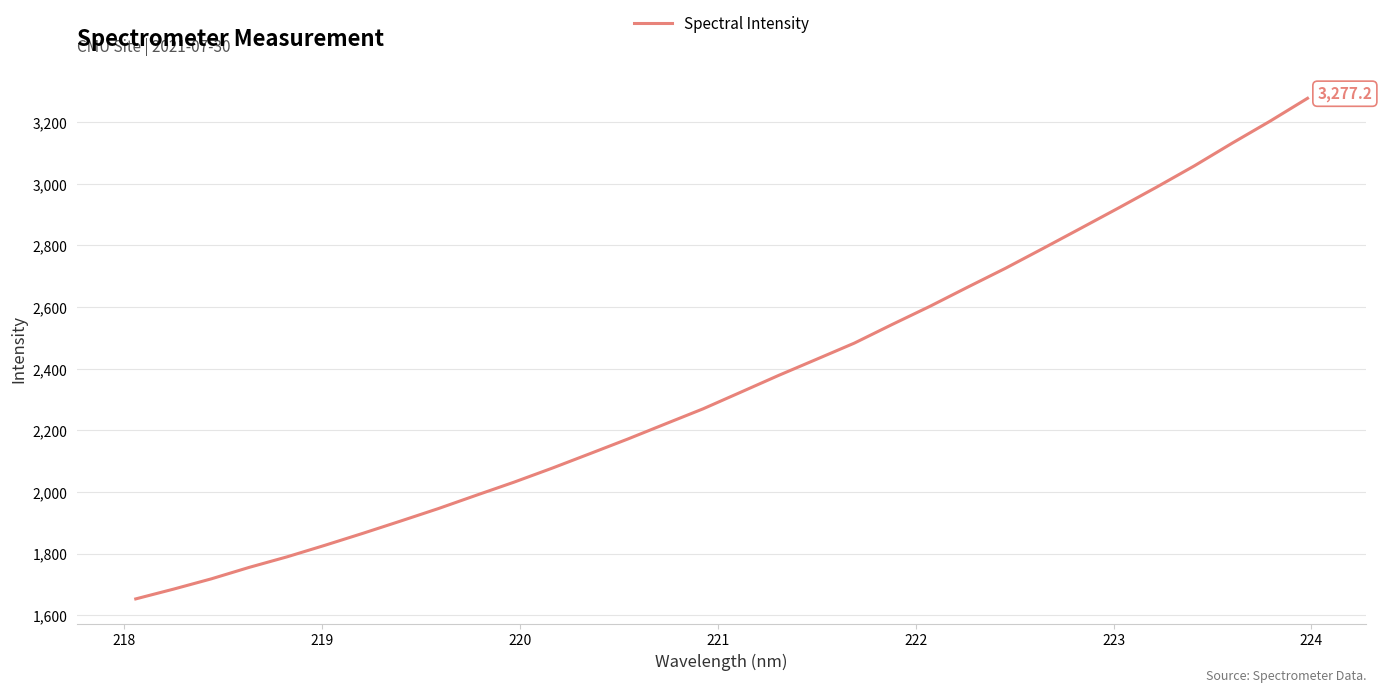

What is the minimum value shown in the chart?

1652.9